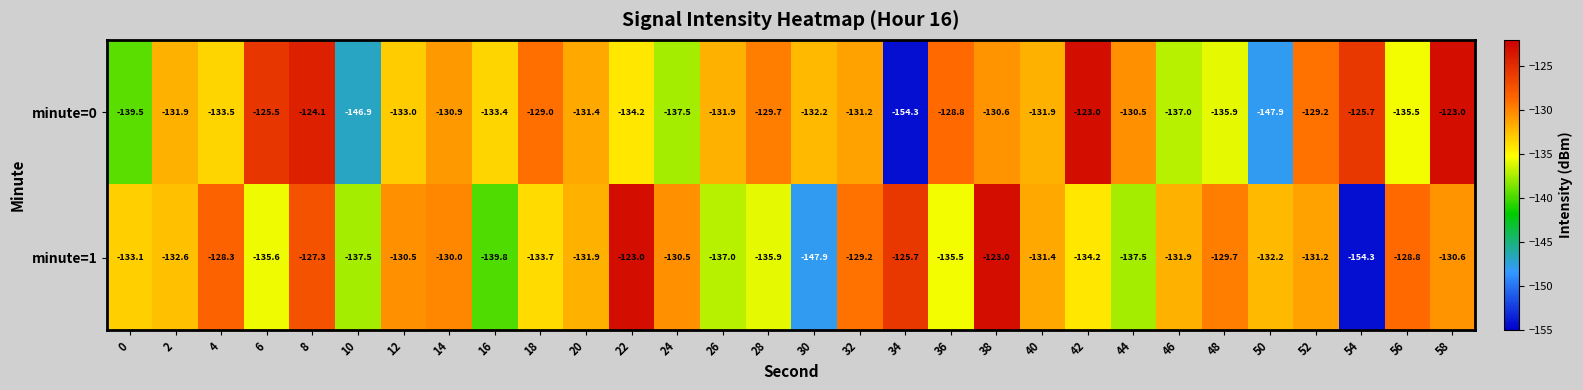

What is the difference between the minute=0 values at 28 and 2?

2.2